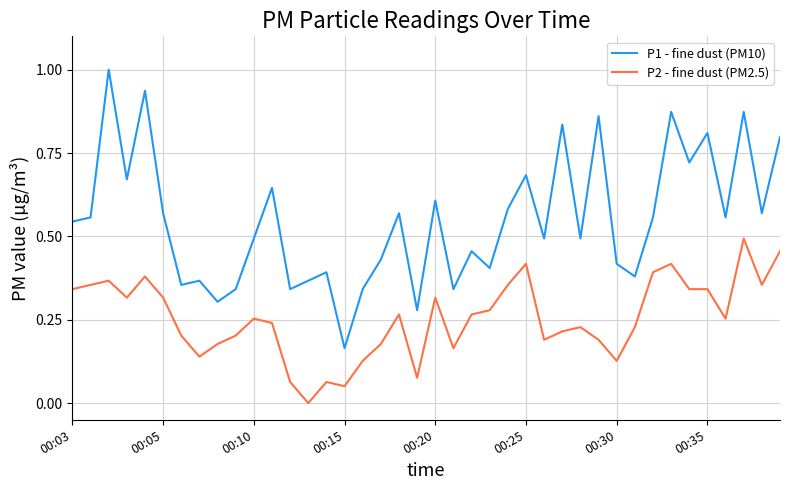

Which series has the widest spread of values?

P1 - fine dust (PM10)